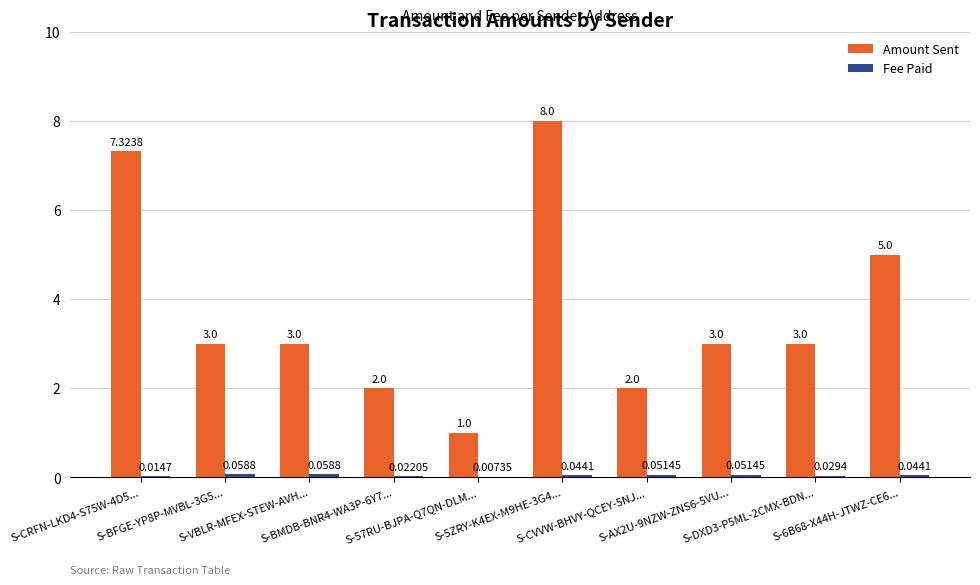

How many data points does each series have?

10